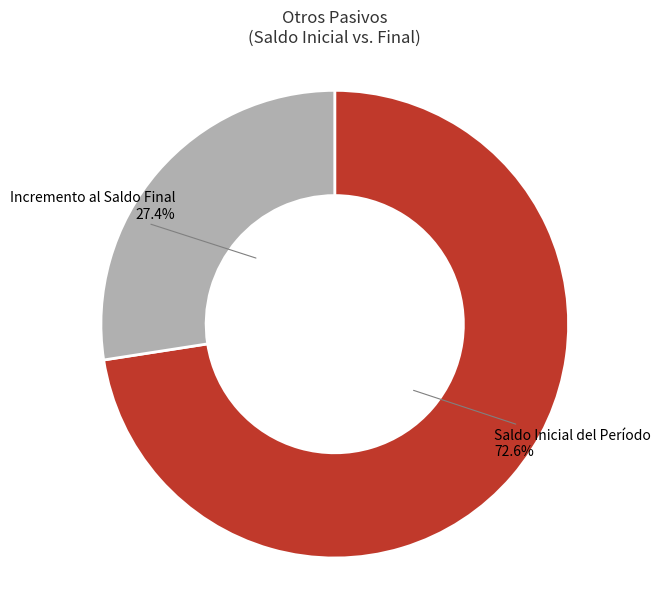

How many slices are in this pie chart?

2